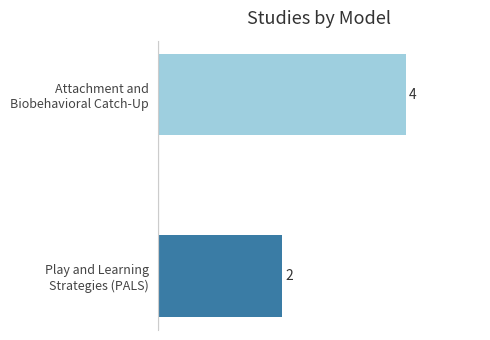

What is the sum of all values?

6